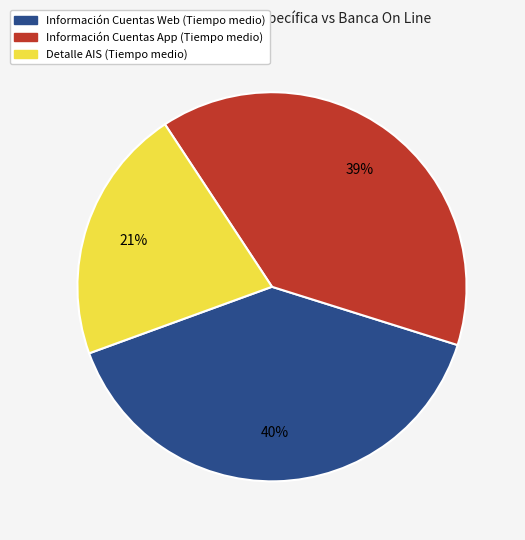

Between Detalle AIS (Tiempo medio) and Información Cuentas App (Tiempo medio), which is larger?

Información Cuentas App (Tiempo medio)